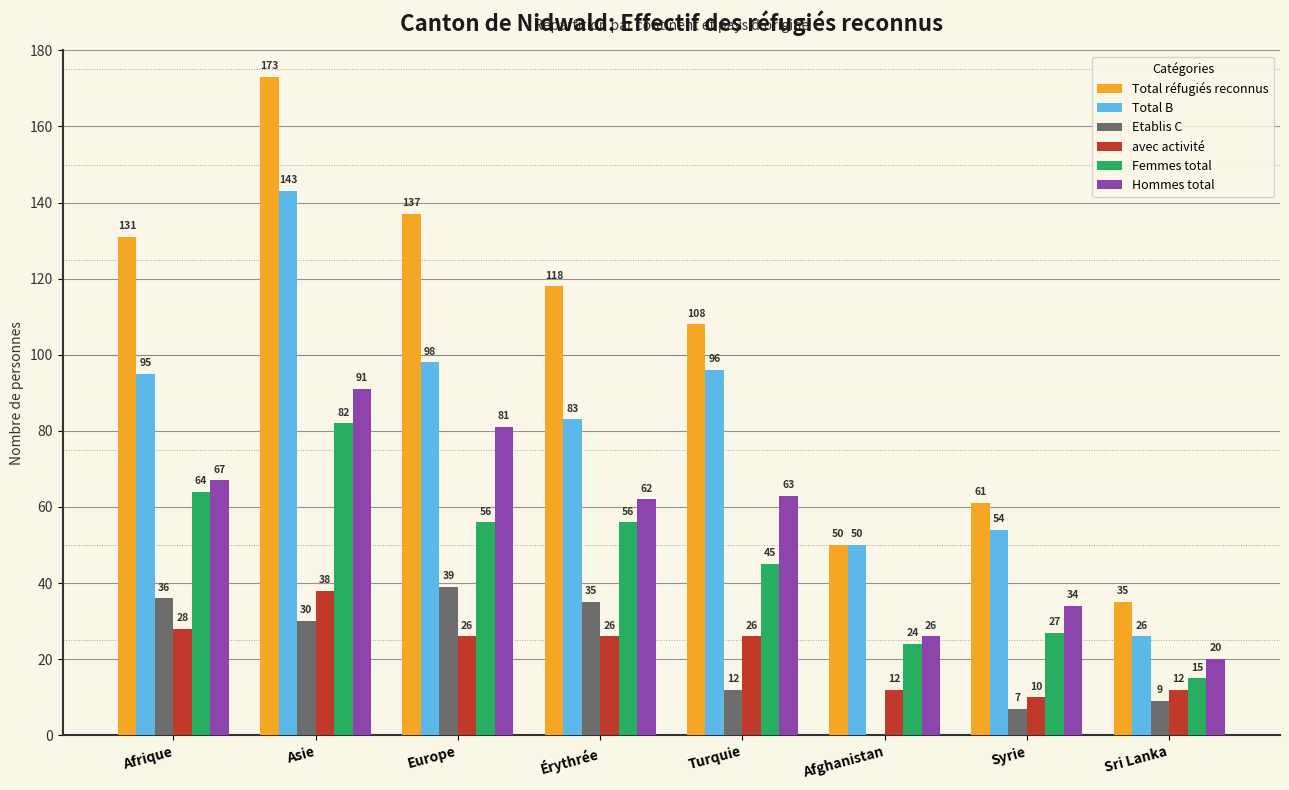

At which category is the sum across all series the highest?

Asie